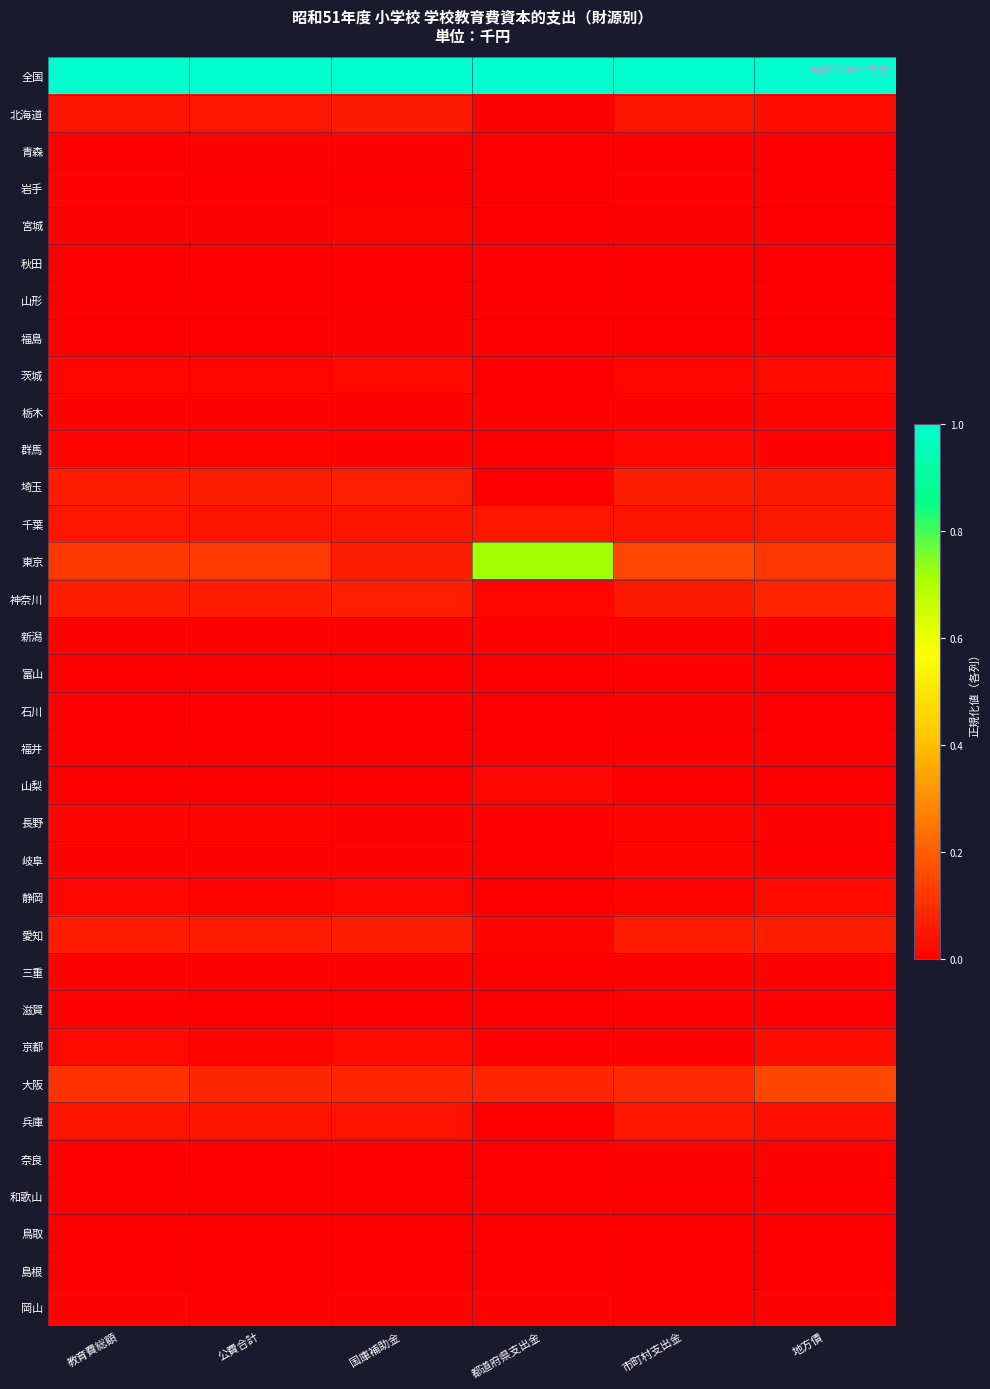

Which series has the widest spread of values?

東京